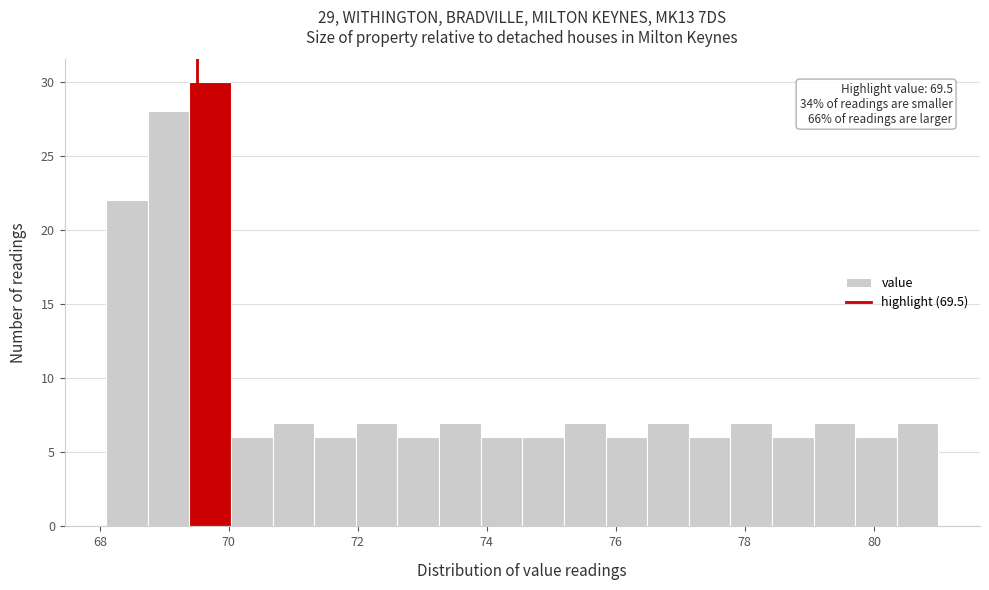

Read against the x-axis, roughly where is the centre of the tallest bar?

69.8